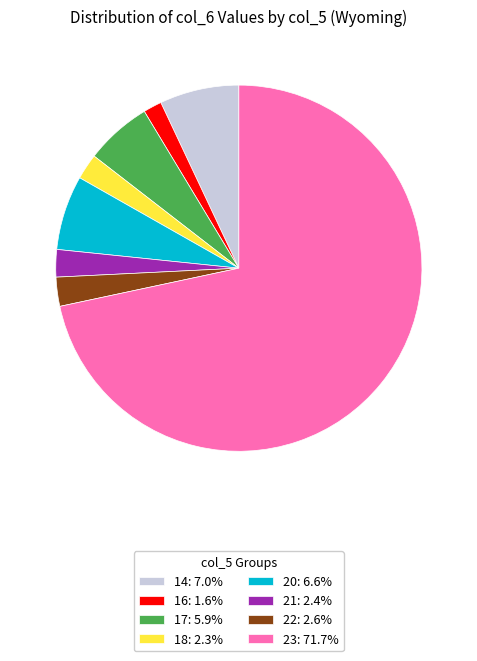

Is there a majority slice in this chart?

Yes